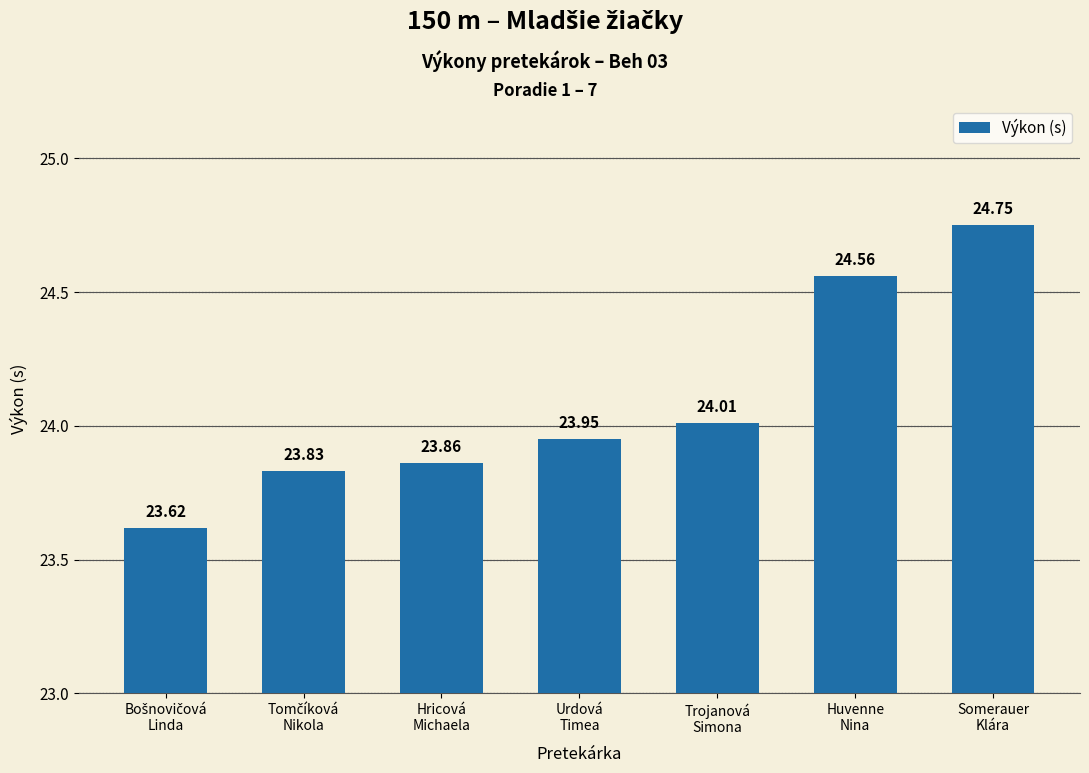

What is the sum of all values?

168.6